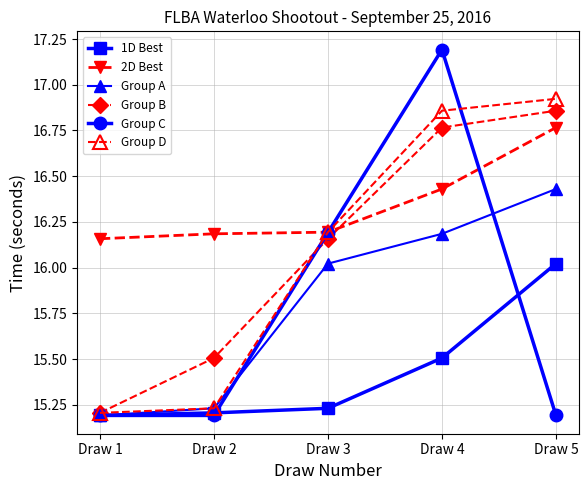

True or false: 1D Best and 2D Best intersect in this chart.

False